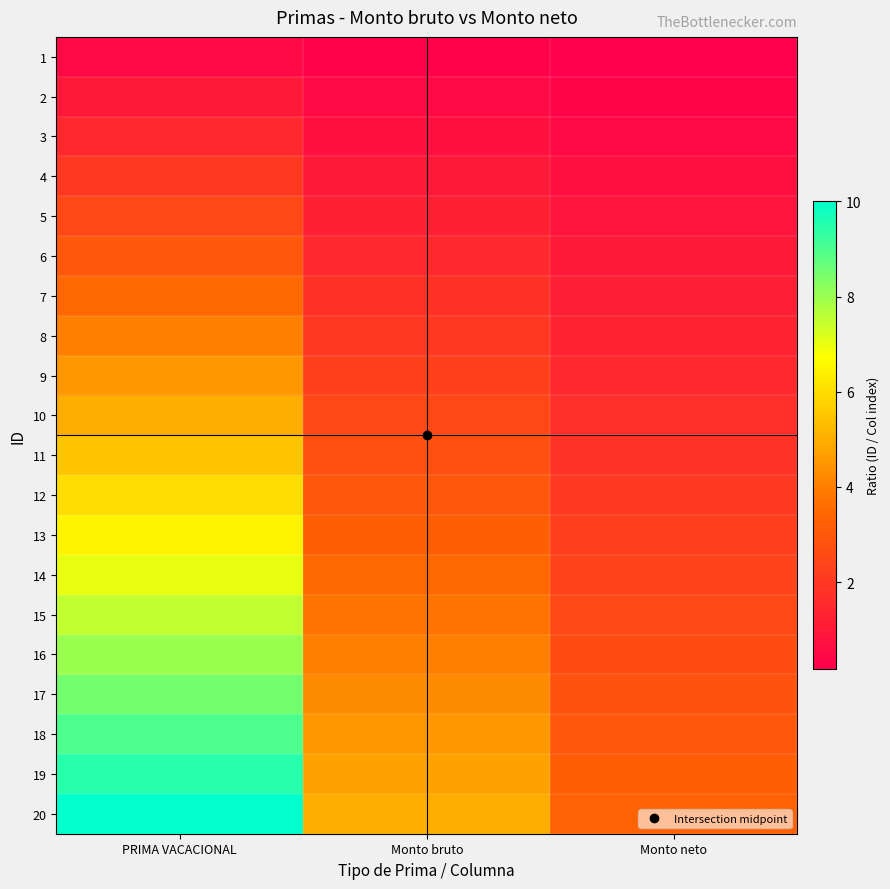

Which label corresponds to the largest value in the chart?

PRIMA VACACIONAL